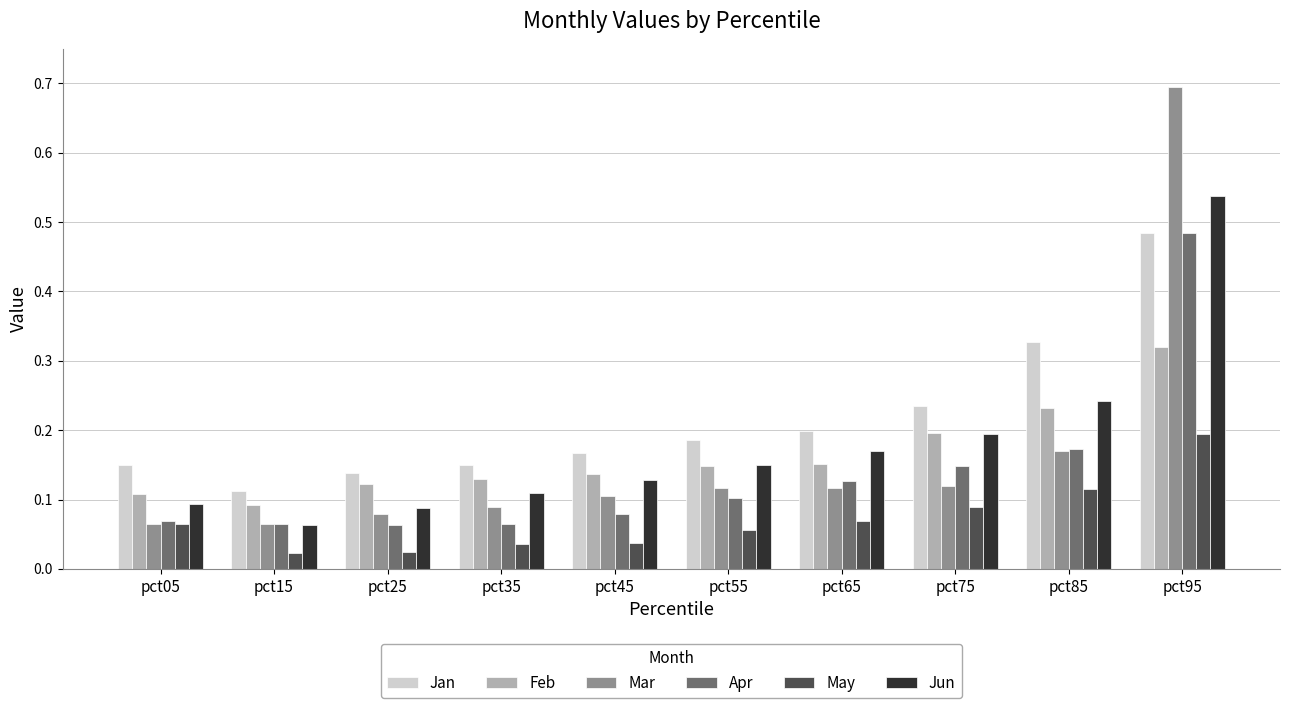

Count the May values in the range 0 to 1.

10